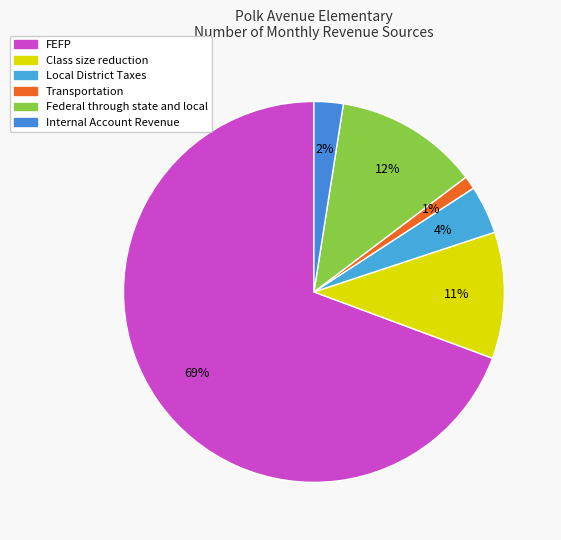

What portion of the pie excludes Transportation?

98.9%